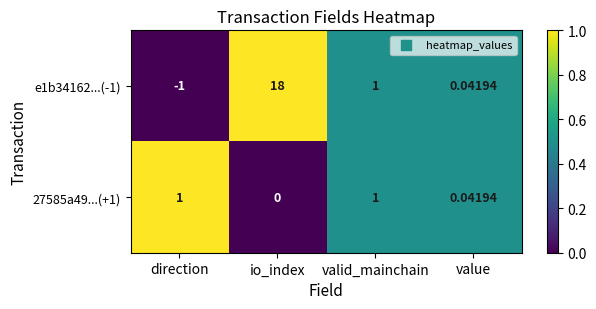

Count the number of data series in this chart.

2